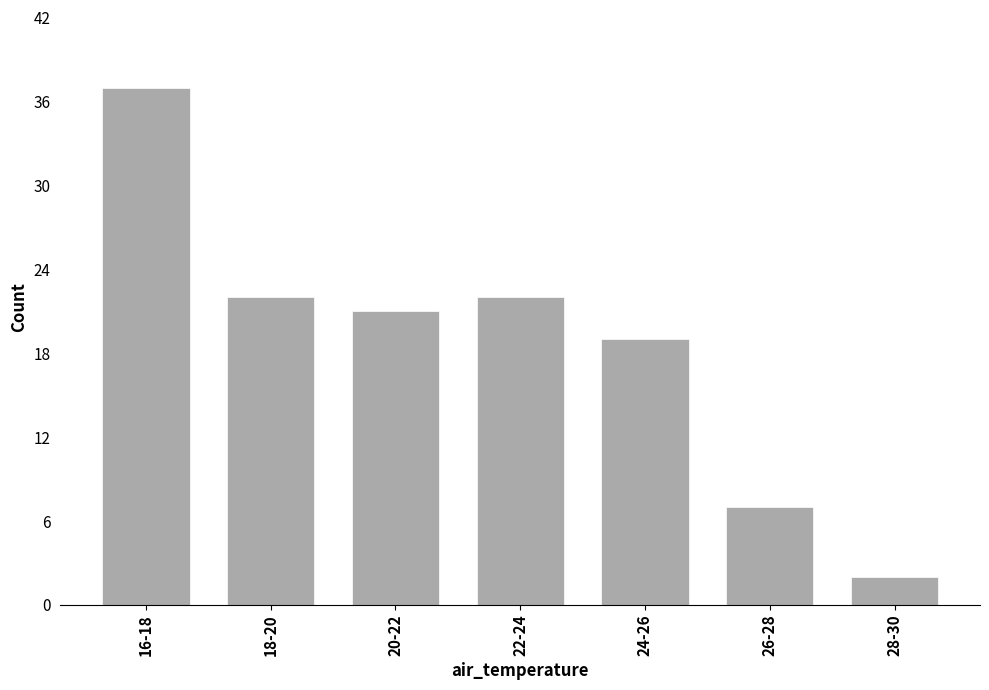

Reading right to left, list all the values displayed in this chart.

2	7	19	22	21	22	37